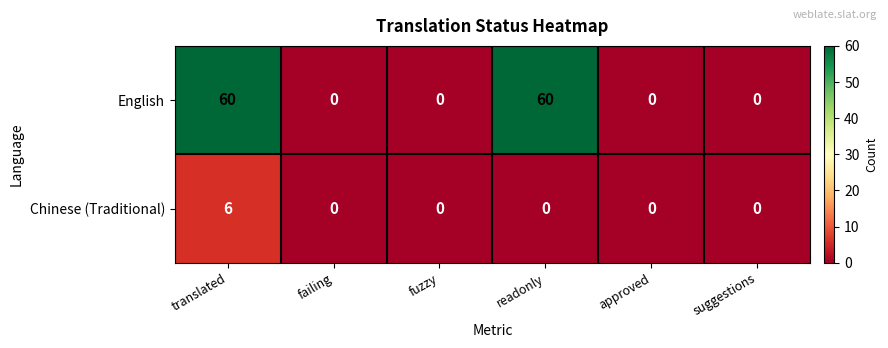

Count the number of categories in the chart.

6